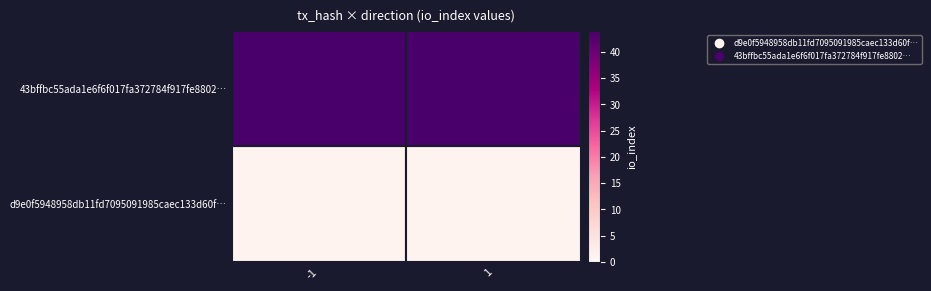

At how many categories does at least one series exceed 42?

2